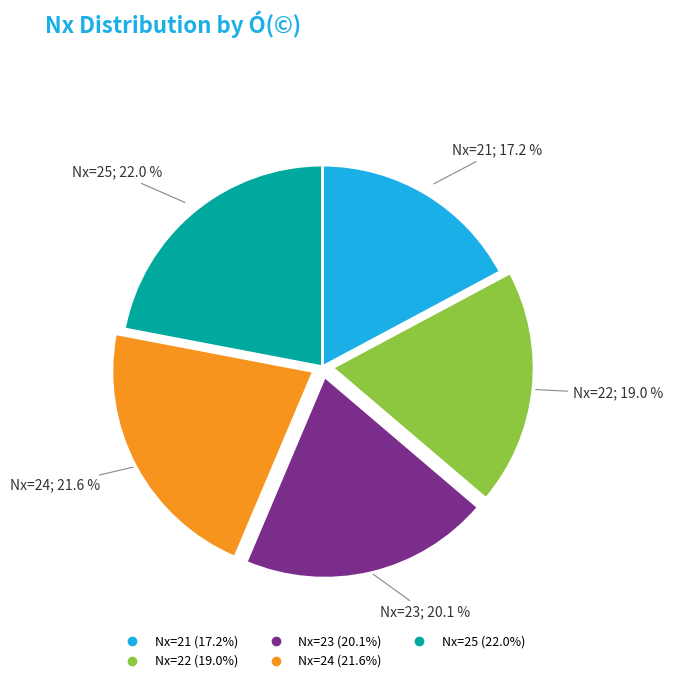

Is there a majority slice in this chart?

No